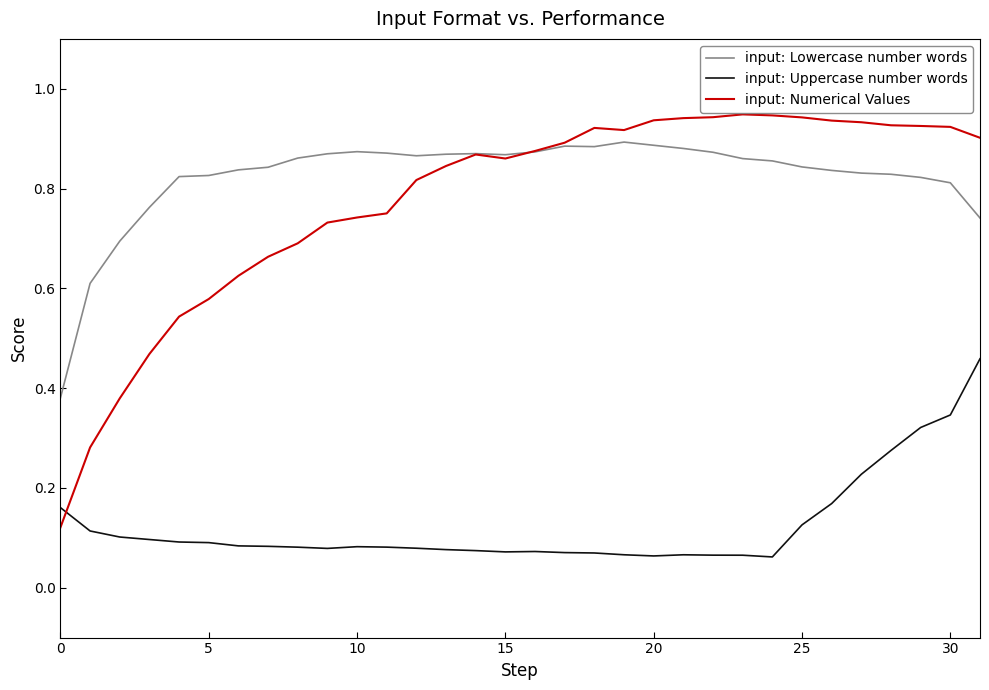

Rank the series by their maximum value, from lowest to highest.

input: Uppercase number words, input: Lowercase number words, input: Numerical Values